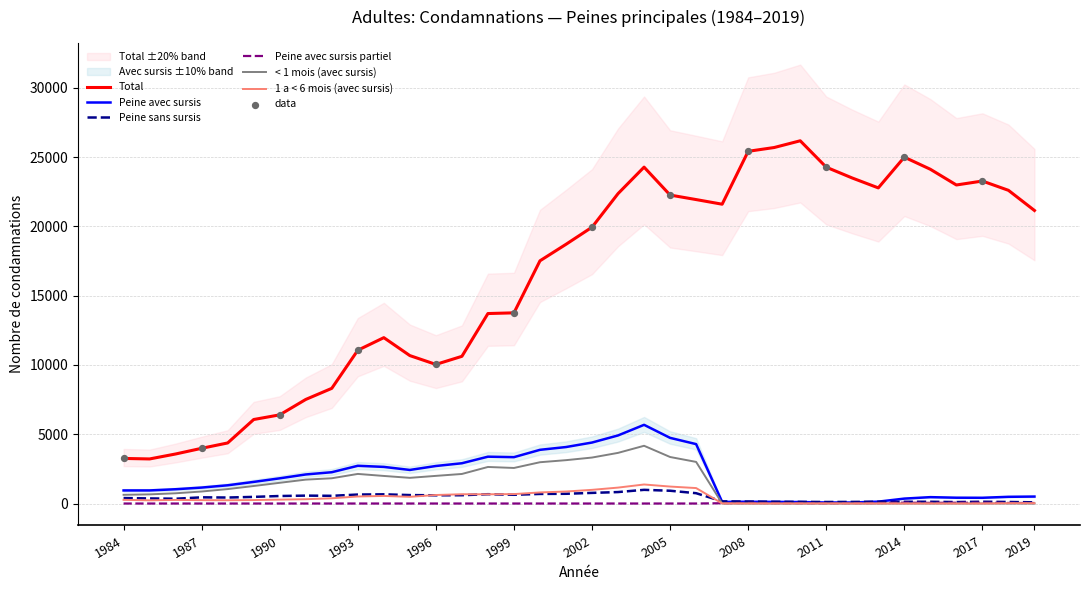

Which series contains the highest Y value?

Total